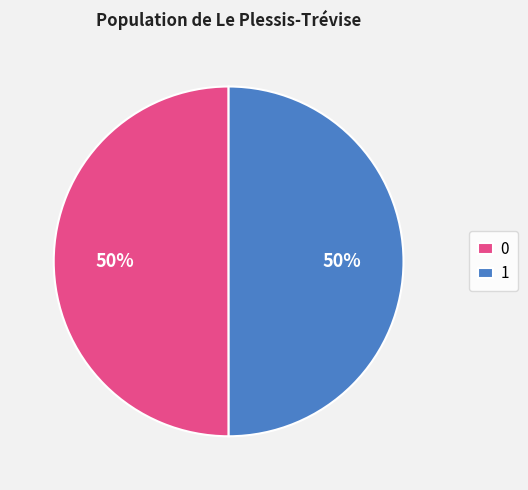

To the nearest percent, what percentage of the pie is 1?

50%